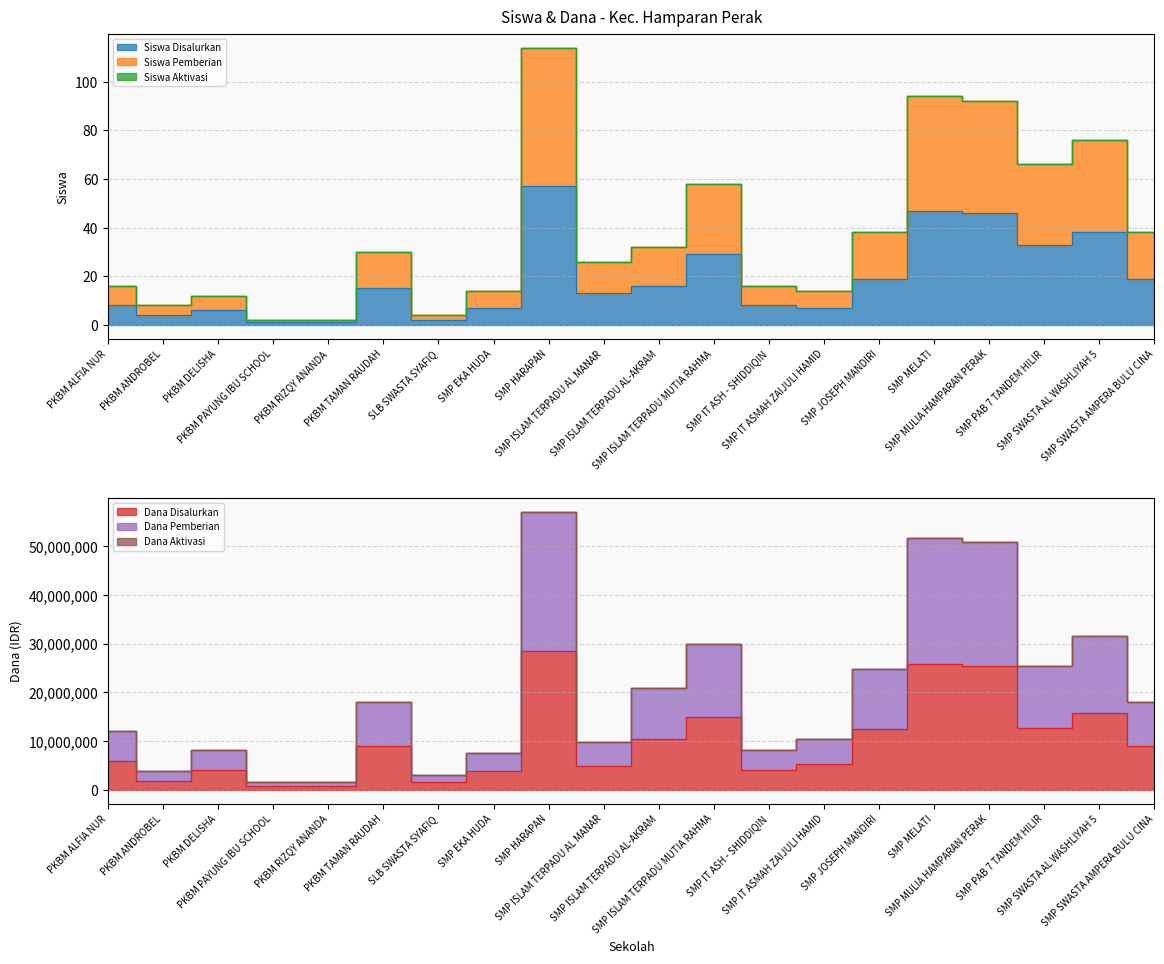

Which series has the largest total across all categories?

Dana Pemberian